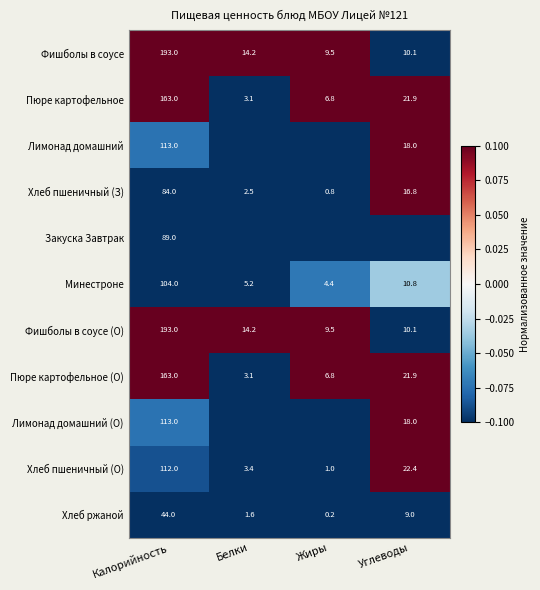

What is the difference between the Хлеб пшеничный (З) values at Жиры and Белки?

1.7